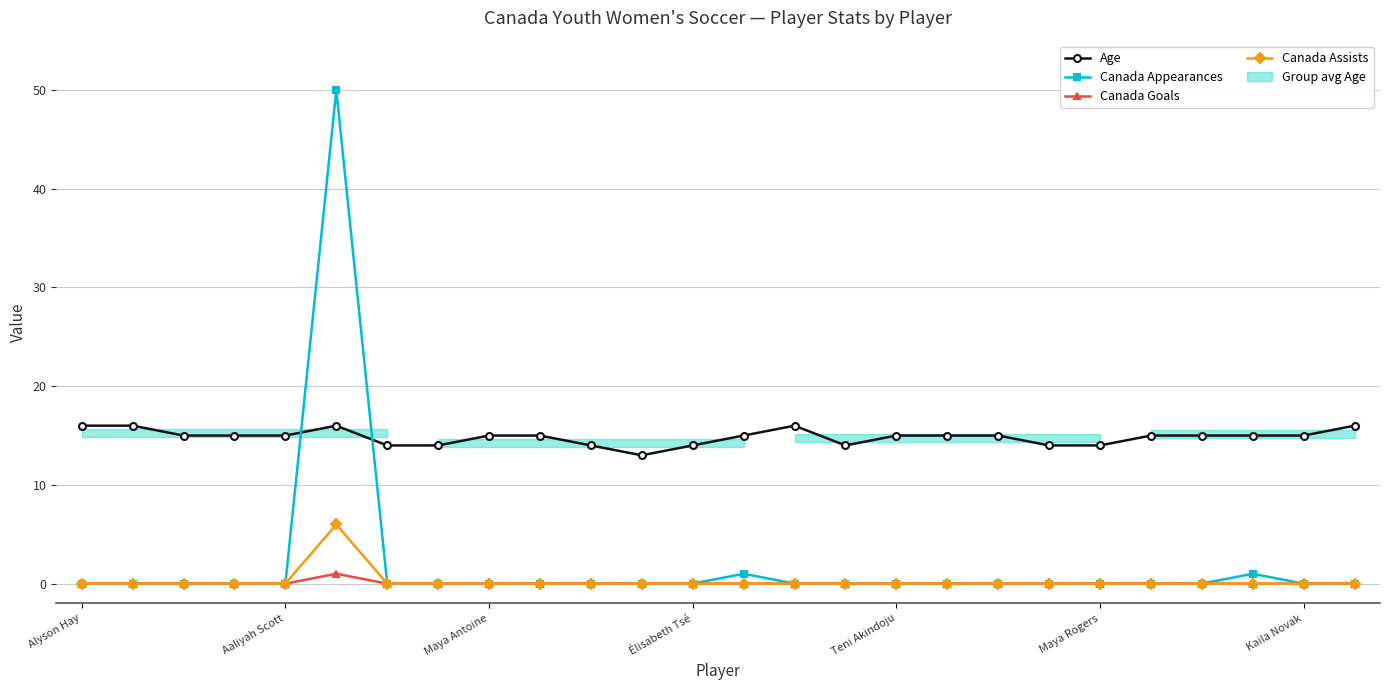

Which series has the largest total across all categories?

Age